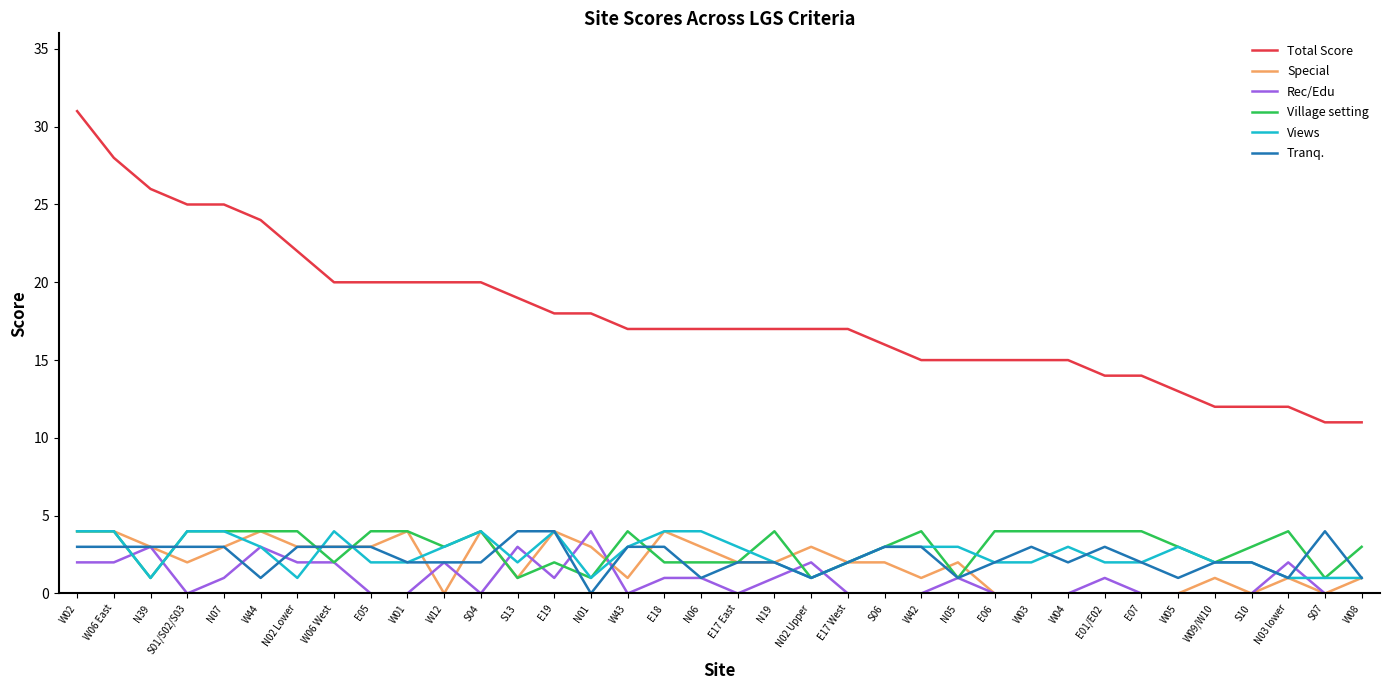

The Rec/Edu series shows 1 at E19. True or false?

True